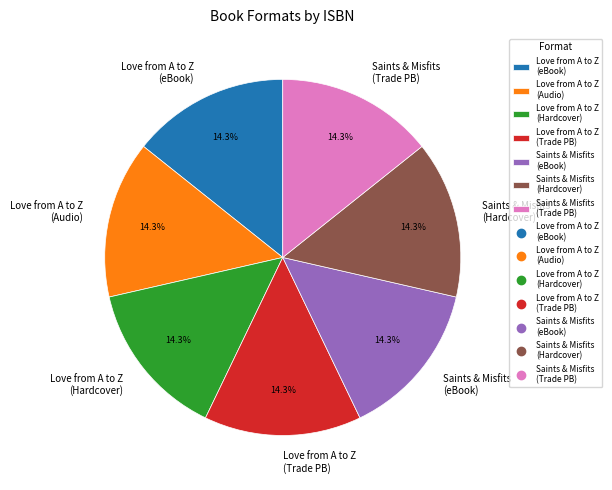

What is the total percentage of Saints & Misfits (eBook) and Love from A to Z (eBook)?

28.6%